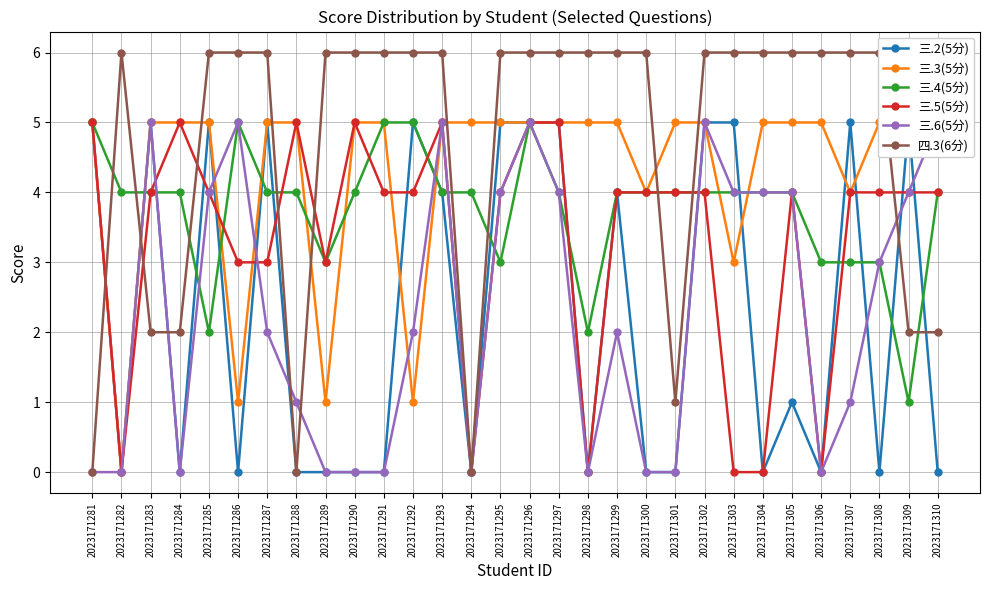

List the series in order of their peak value, highest first.

四.3(6分), 三.2(5分), 三.3(5分), 三.4(5分), 三.5(5分), 三.6(5分)